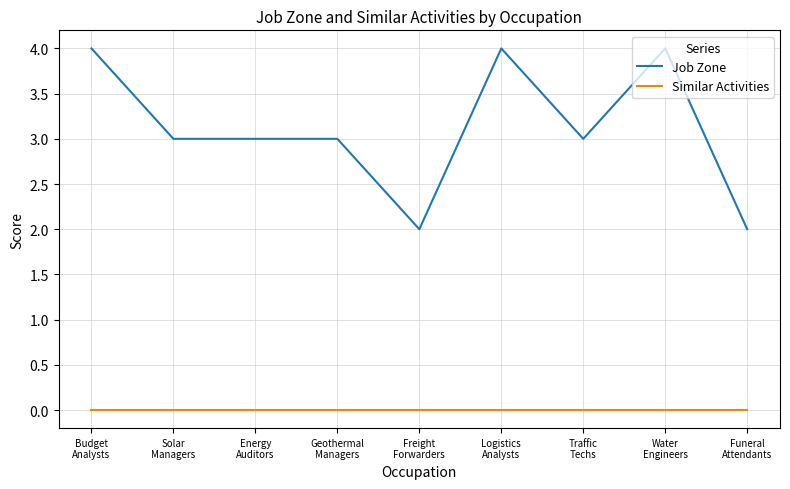

What is the maximum value shown in the chart?

4